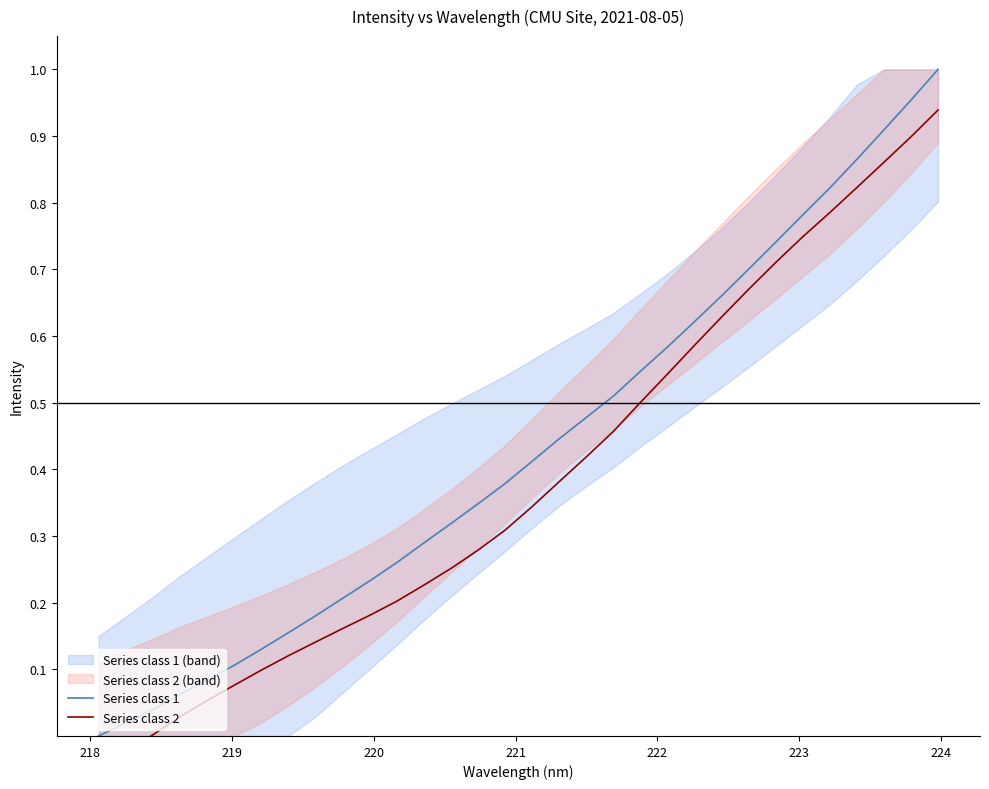

What is the maximum value for Series class 2?

0.9